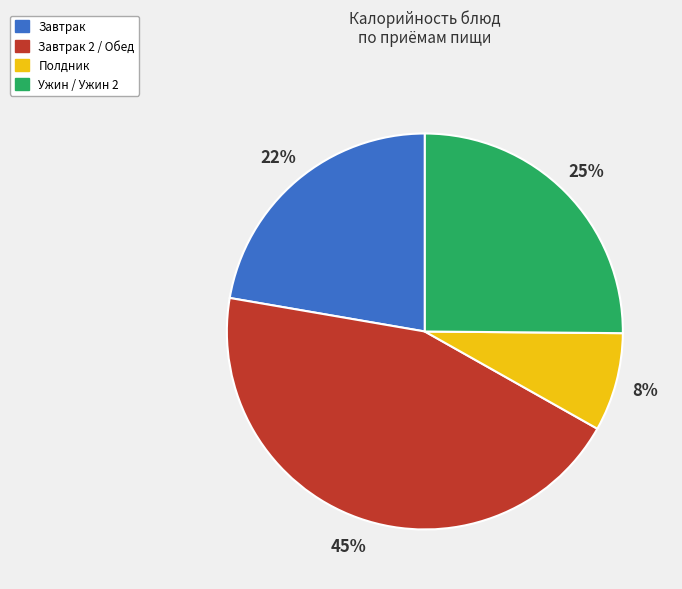

Does any single category account for the majority?

No